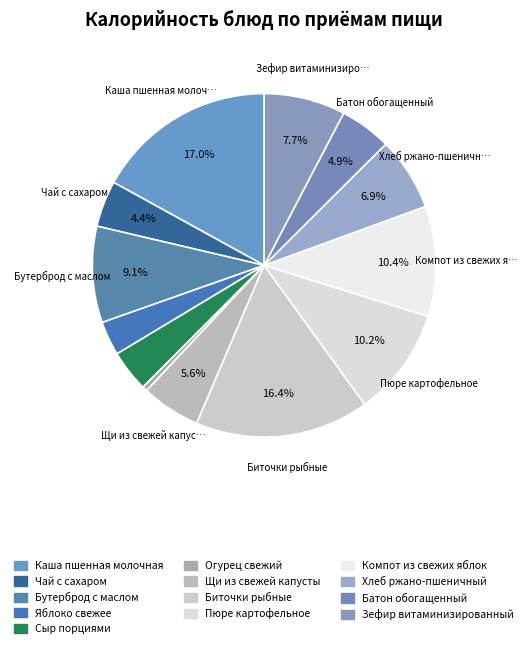

What is the total percentage of Чай с сахаром and Сыр порциями?

8.3%